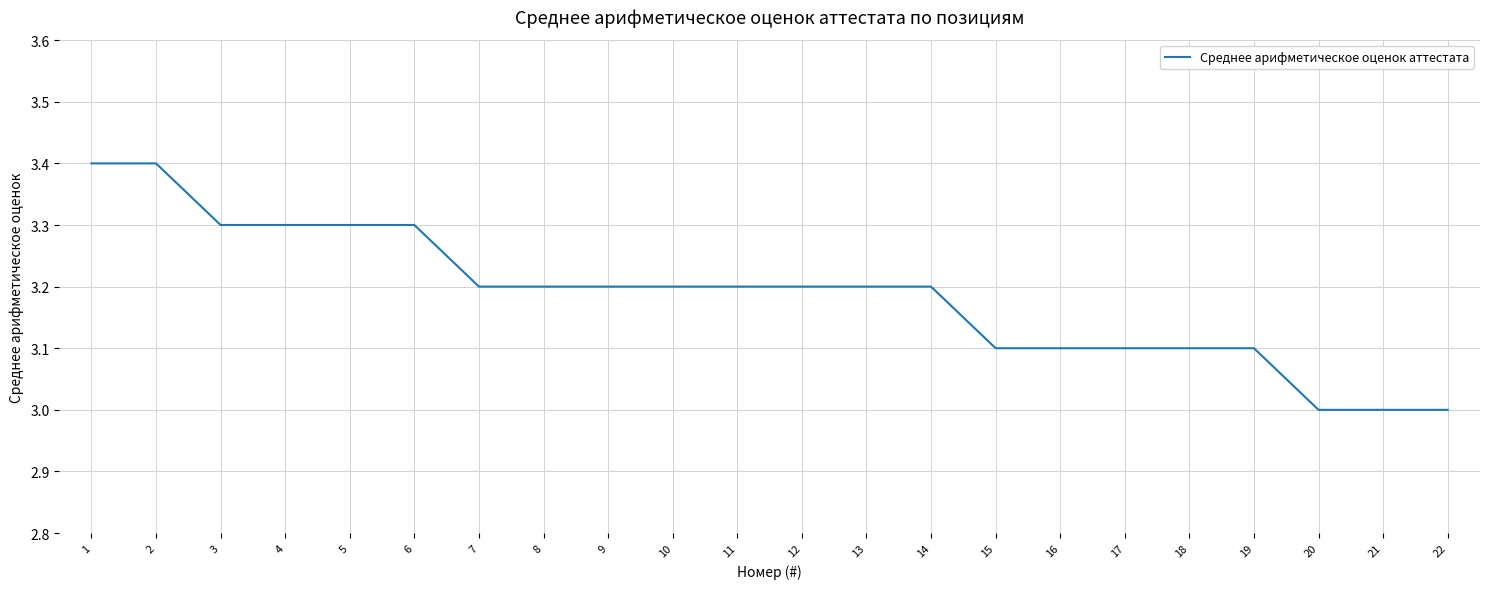

Does the chart have visible grid lines?

Yes